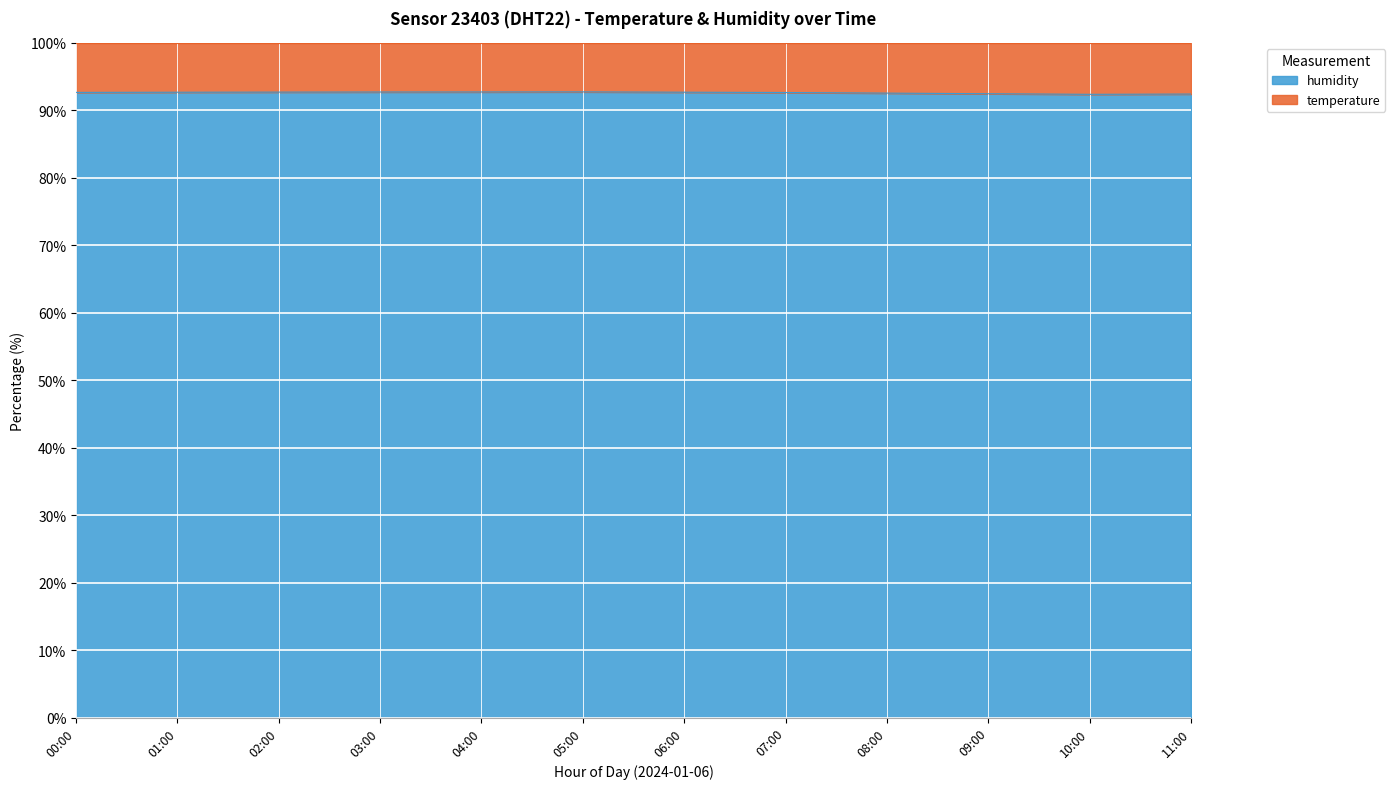

Rank the categories by value from highest to lowest.

05:00, 04:00, 03:00, 02:00, 06:00, 01:00, 00:00, 07:00, 08:00, 09:00, 11:00, 10:00